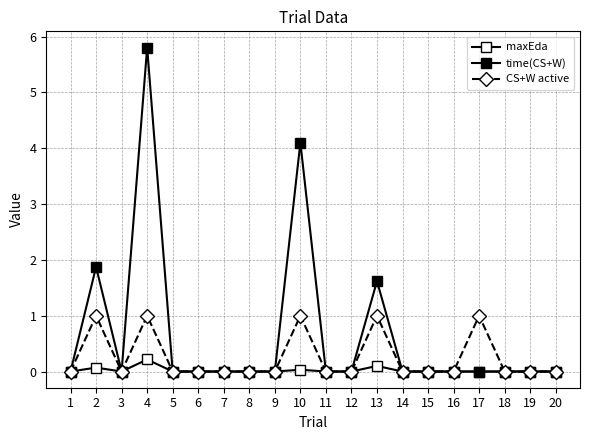

True or false: maxEda and time(CS+W) intersect in this chart.

False